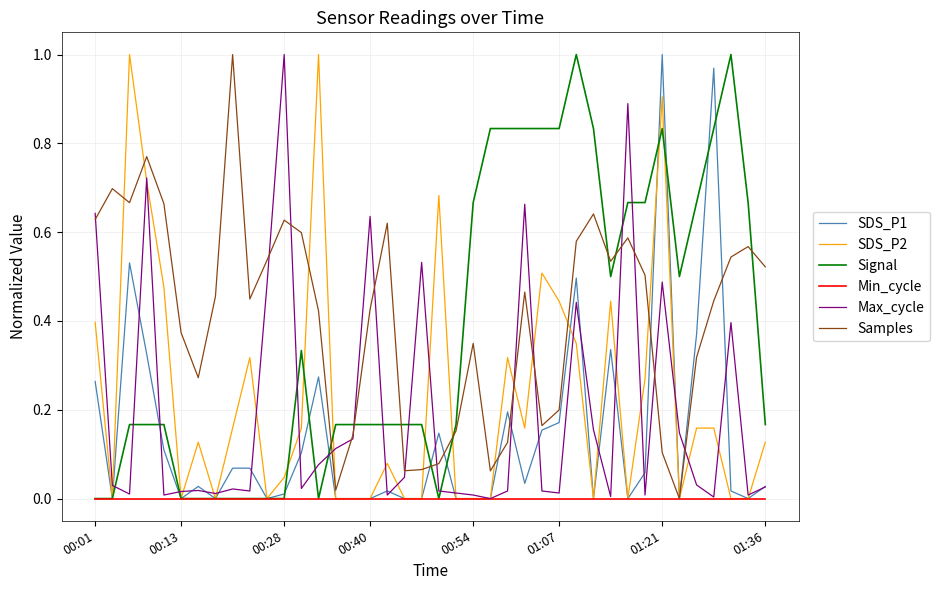

How many times do Samples and Signal cross each other?

8